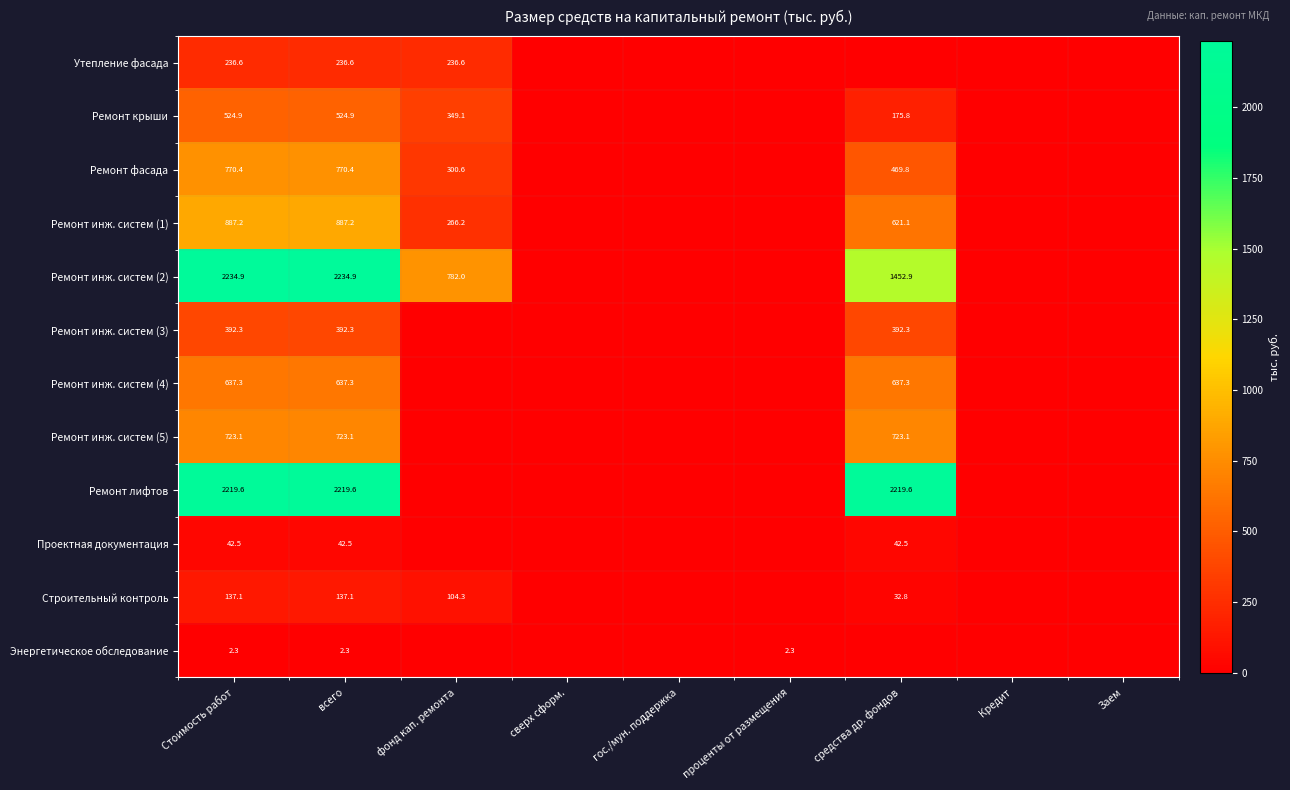

Rank the series at всего from lowest to highest value.

Энергетическое обследование, Проектная документация, Строительный контроль, Утепление фасада, Ремонт инж. систем (3), Ремонт крыши, Ремонт инж. систем (4), Ремонт инж. систем (5), Ремонт фасада, Ремонт инж. систем (1), Ремонт лифтов, Ремонт инж. систем (2)